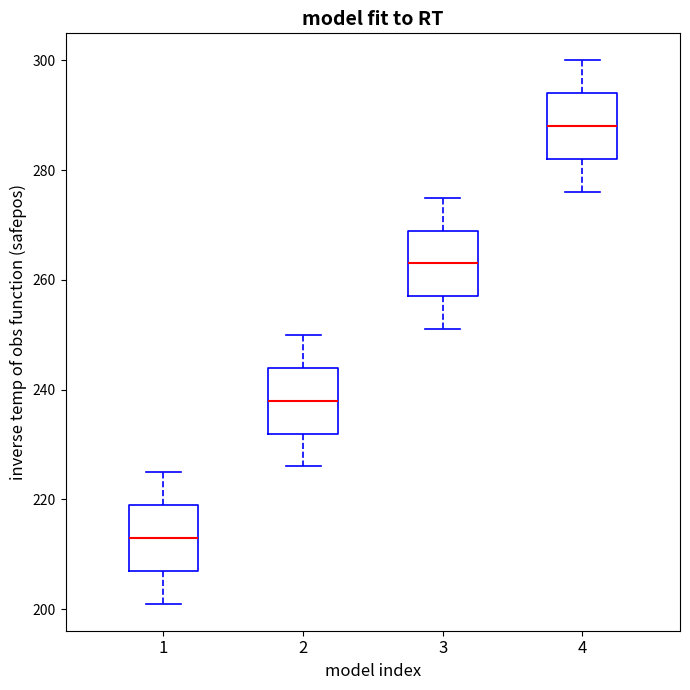

Reading left to right, read every box against the y-axis: the position of its median line, the range the box covers, and the ends of its whiskers. The values are not printed on the chart, so give them approximately, as read against the axis.

1: median 214, box 208 to 220, whiskers 202 to 226
2: median 238, box 232 to 244, whiskers 226 to 250
3: median 264, box 258 to 270, whiskers 252 to 276
4: median 288, box 282 to 294, whiskers 276 to 300